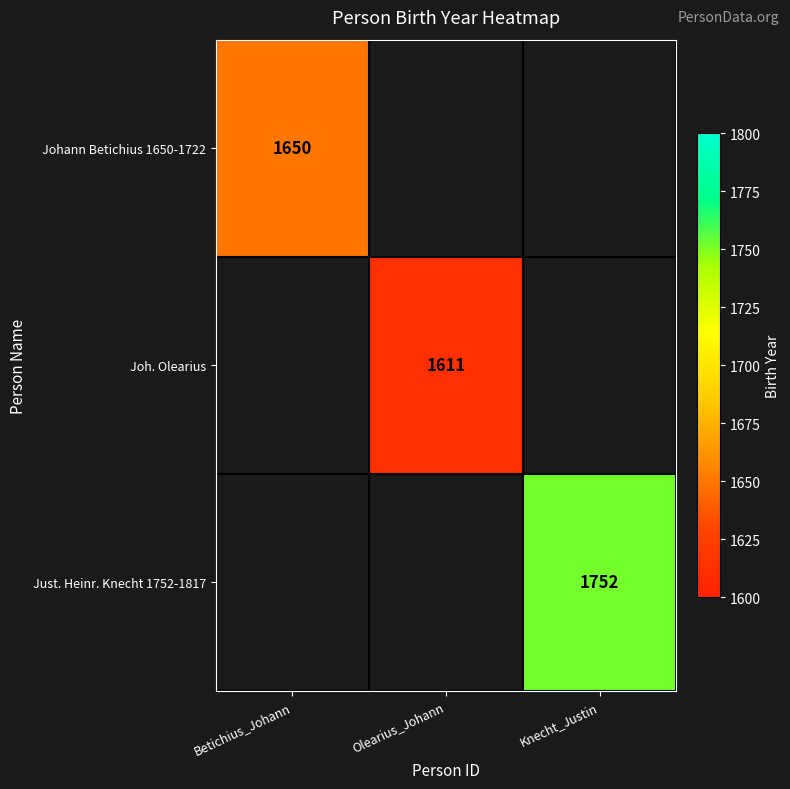

Count the number of data series in this chart.

3